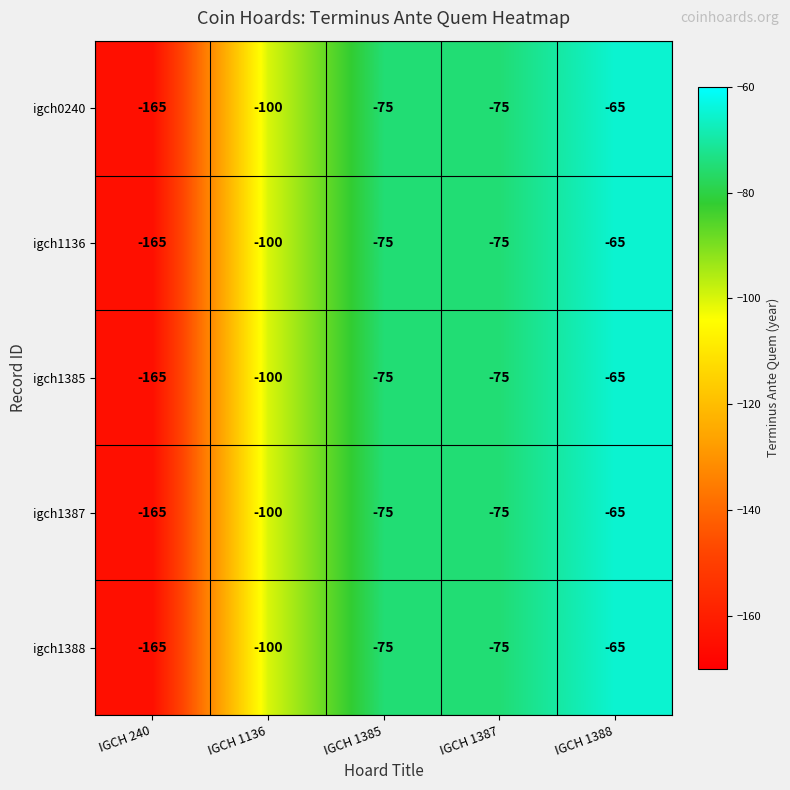

Count the number of data series in this chart.

5